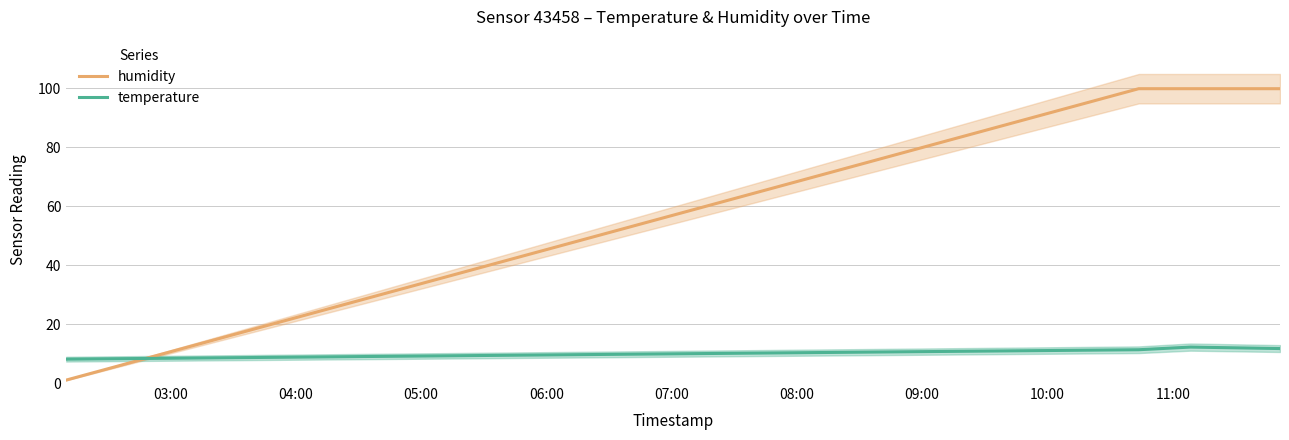

What is the highest value of the humidity series?

99.9